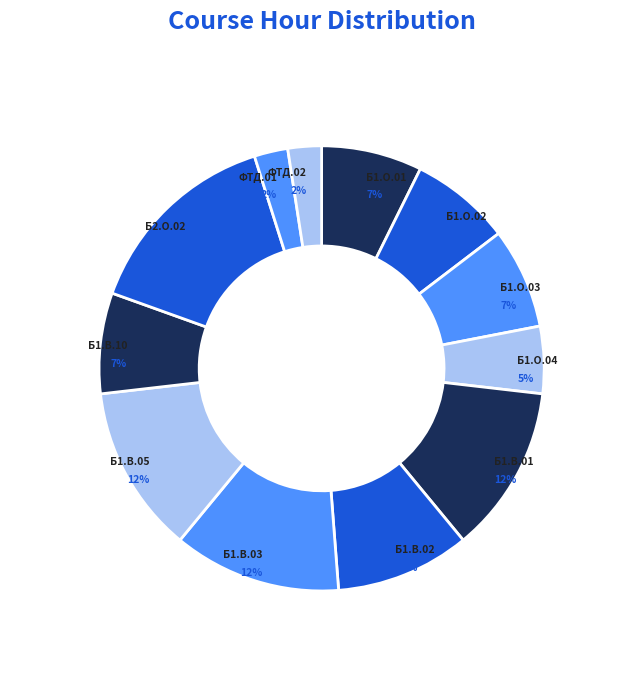

Does Б1.О.03 account for over 50% of the chart?

No